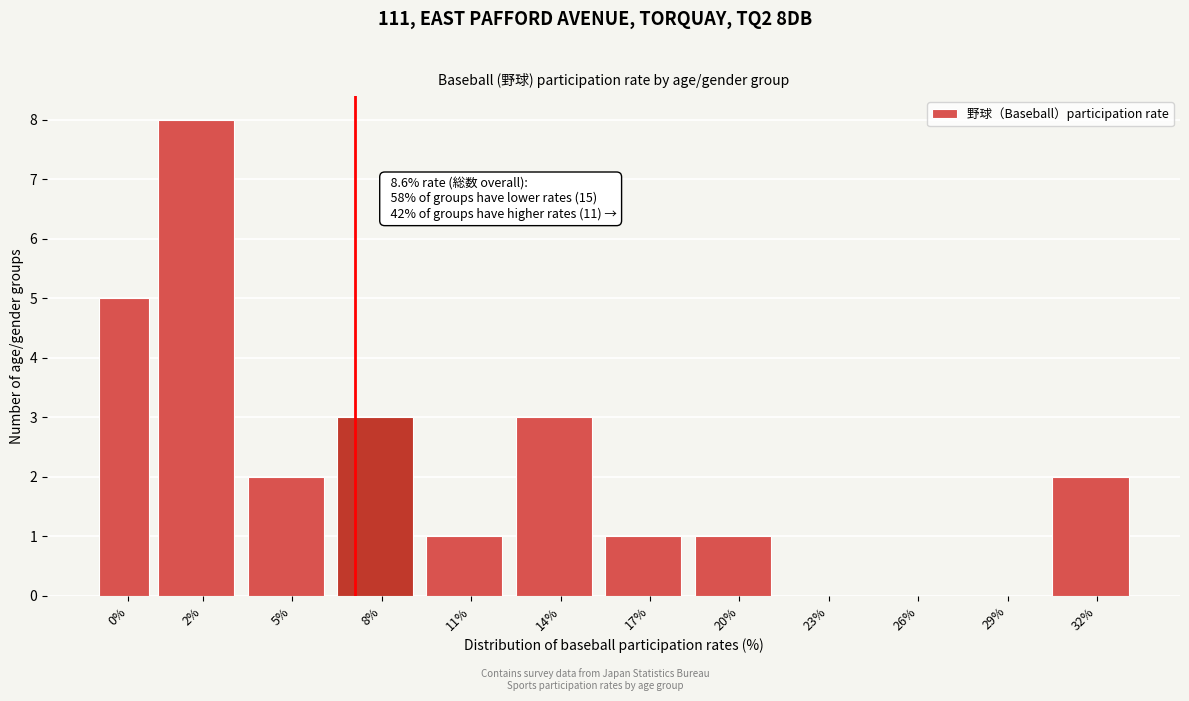

Reading left to right, transcribe all the data shown in this chart.

0%=5	2%=8	5%=2	8%=3	11%=1	14%=3	17%=1	20%=1	23%=0	26%=0	29%=0	32%=2